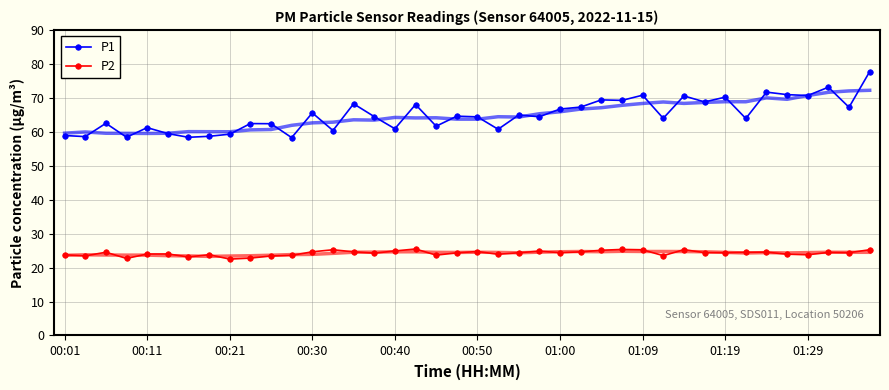

How many values in the P2 series are below 24?

14